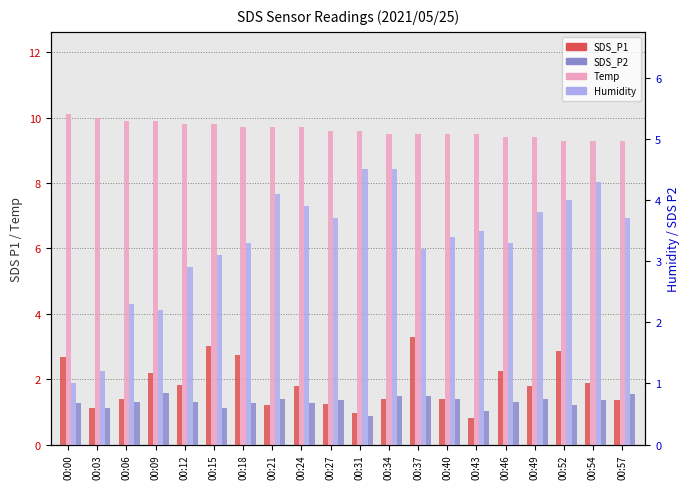

Which label corresponds to the largest value in the chart?

00:00